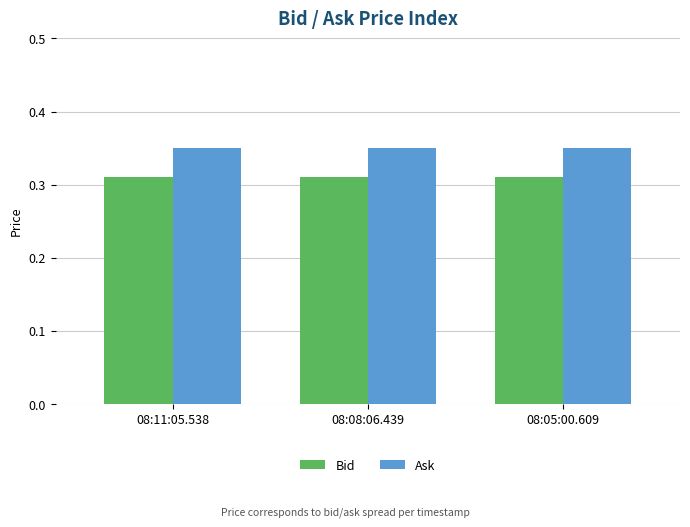

What is the sum of the Ask values at 08:05:00.609 and 08:08:06.439?

0.7